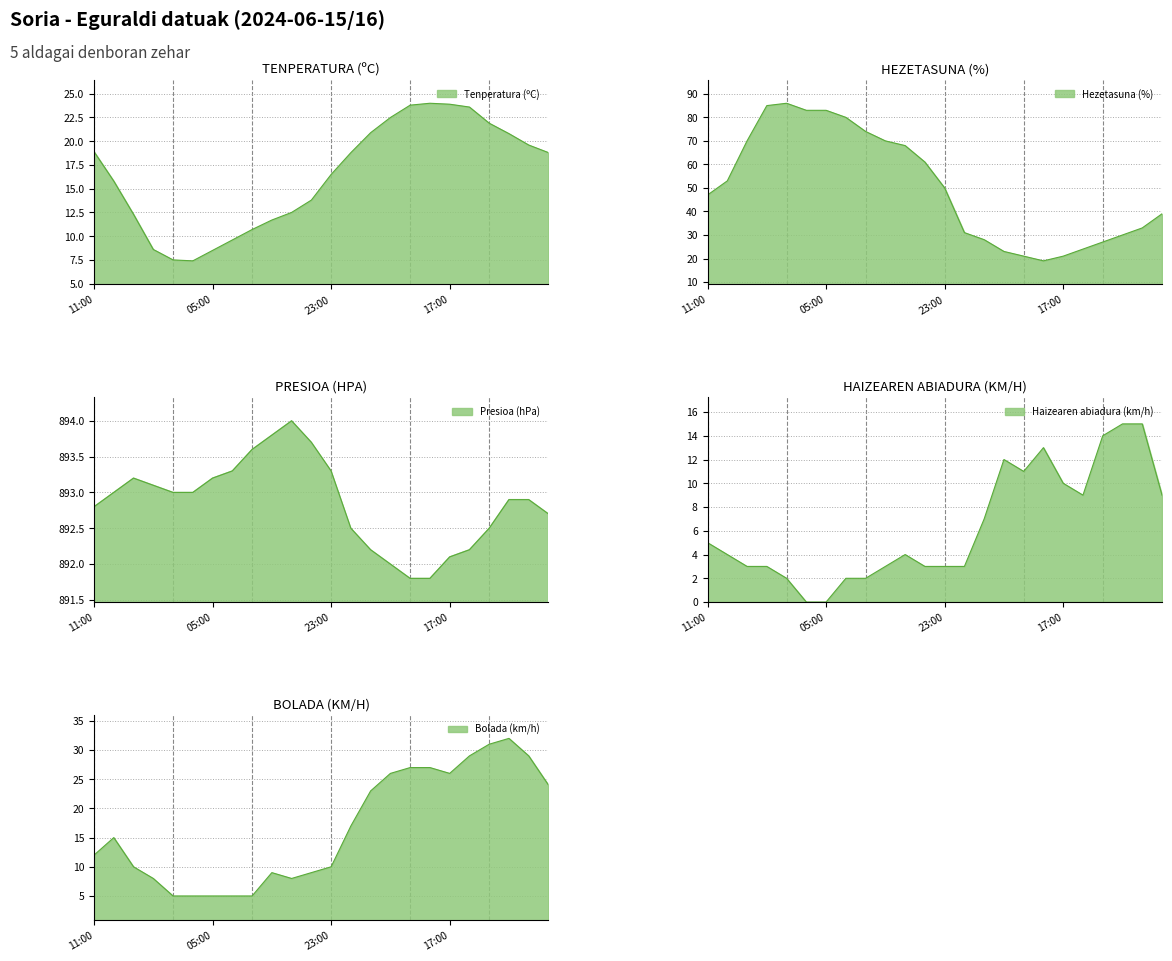

At which label does Haizearen abiadura (km/h) first exceed 4?

11:00